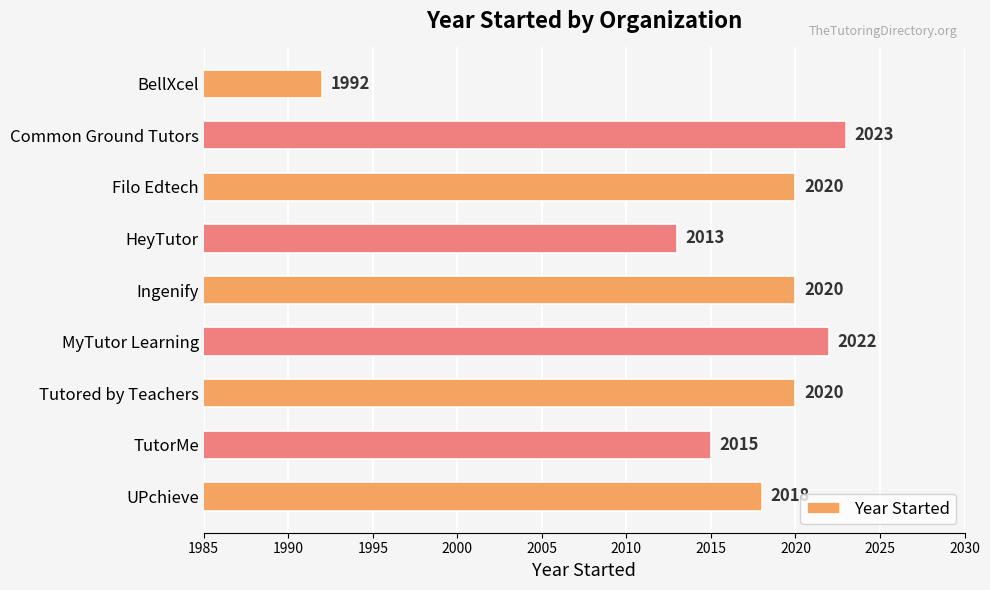

Reading top to bottom, what are all the values shown in this chart?

BellXcel=1992	Common Ground Tutors=2023	Filo Edtech=2020	HeyTutor=2013	Ingenify=2020	MyTutor Learning=2022	Tutored by Teachers=2020	TutorMe=2015	UPchieve=2018